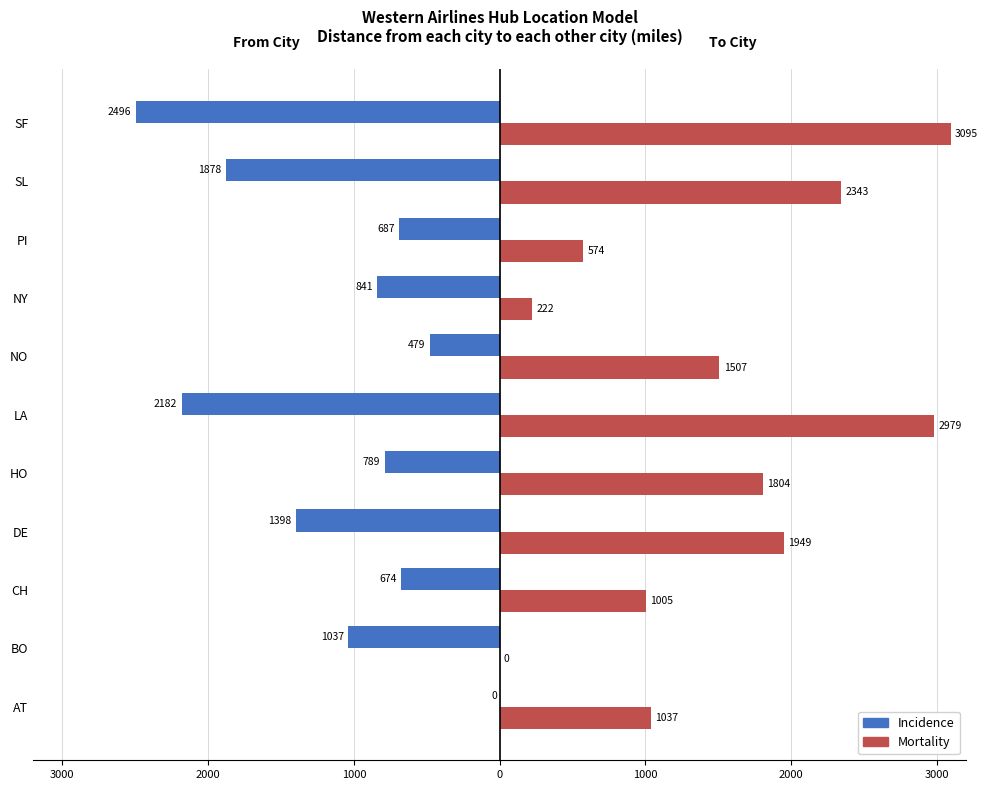

Rank the series by their maximum value, from highest to lowest.

Mortality, Incidence